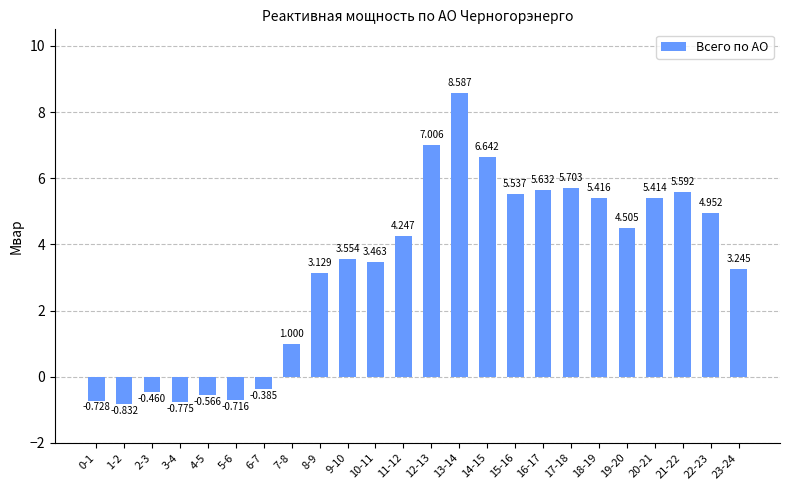

What is the label of the 7th bar from the right?

17-18